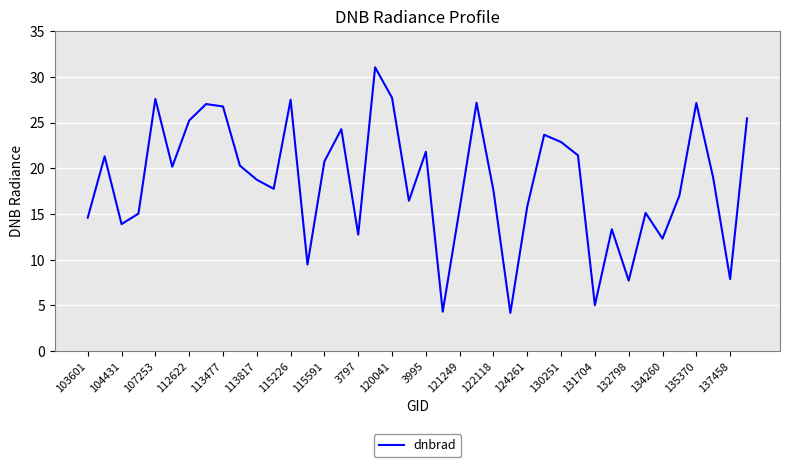

What is the minimum value shown in the chart?

4.2